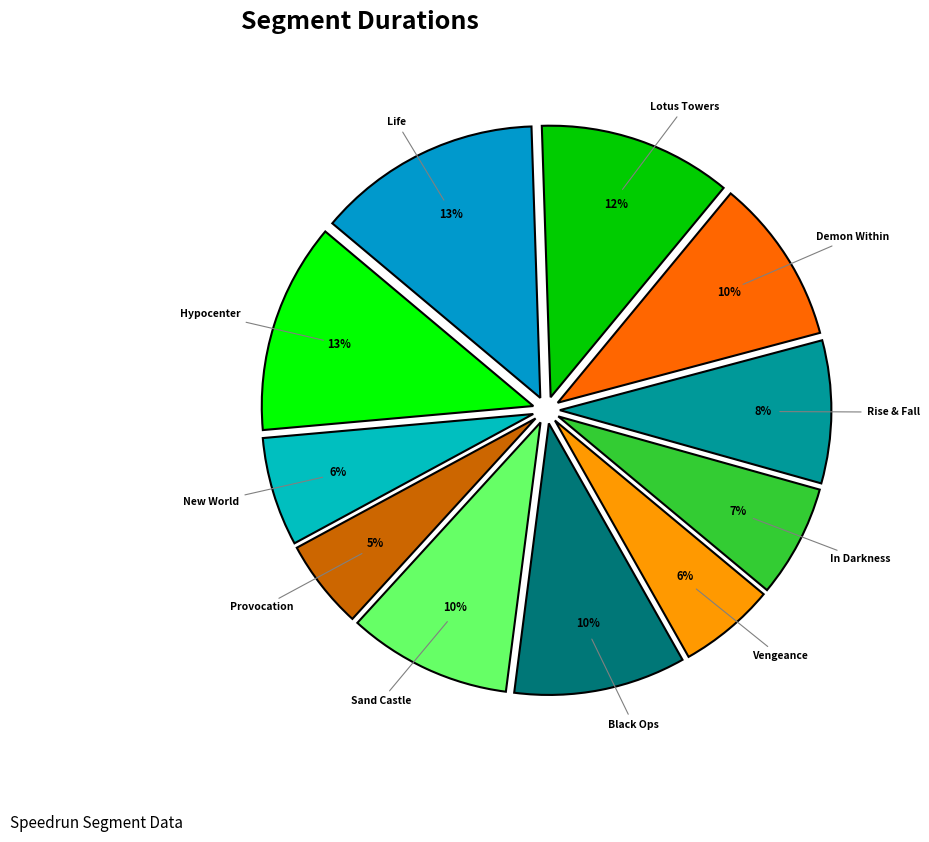

What percentage is the Hypocenter slice, to the nearest percent?

13%